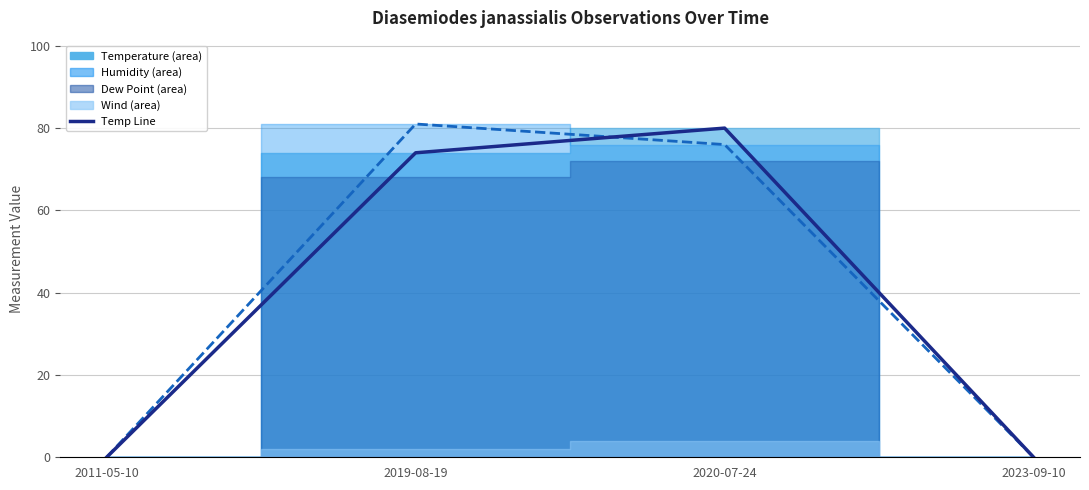

What is the difference between the maximum and minimum values in the Humidity Line series?

81